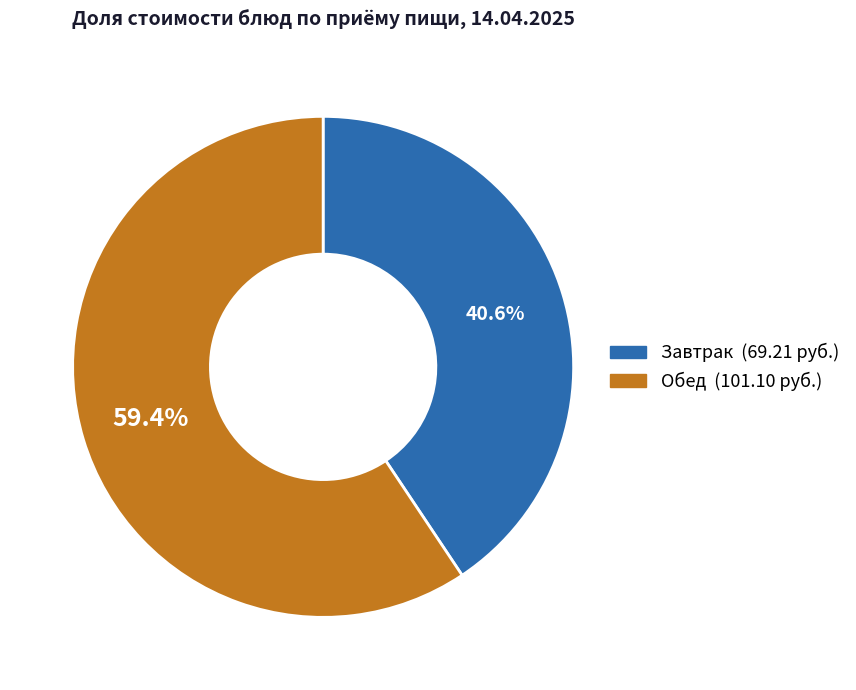

Does any single category account for the majority?

Yes